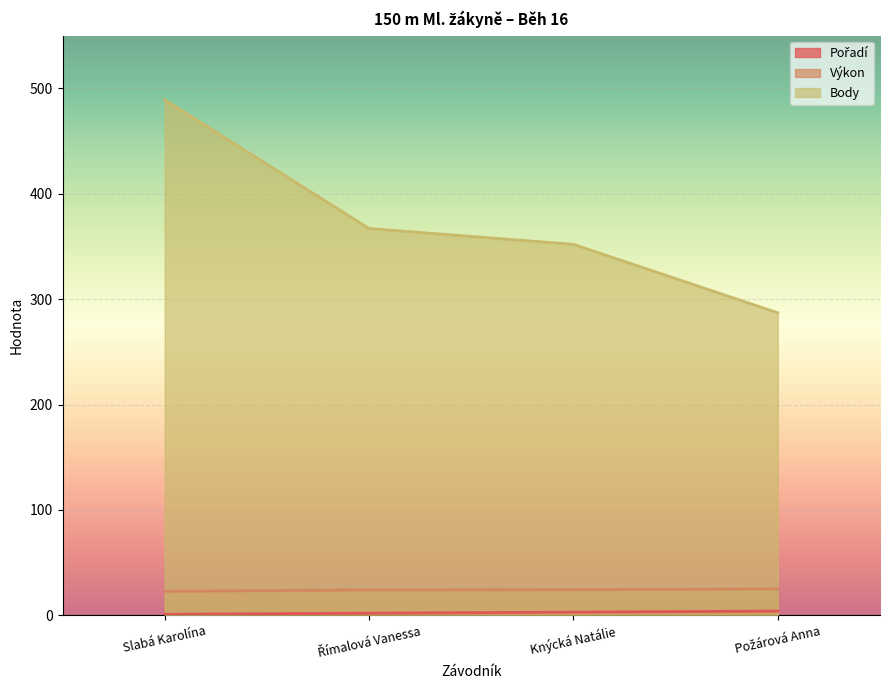

True or false: Body and Pořadí intersect in this chart.

False